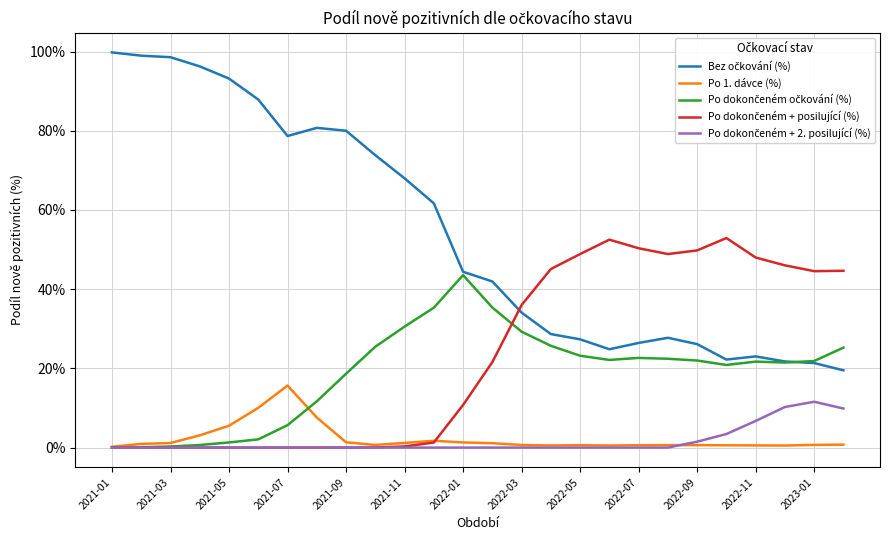

What is the maximum value shown in the chart?

99.8